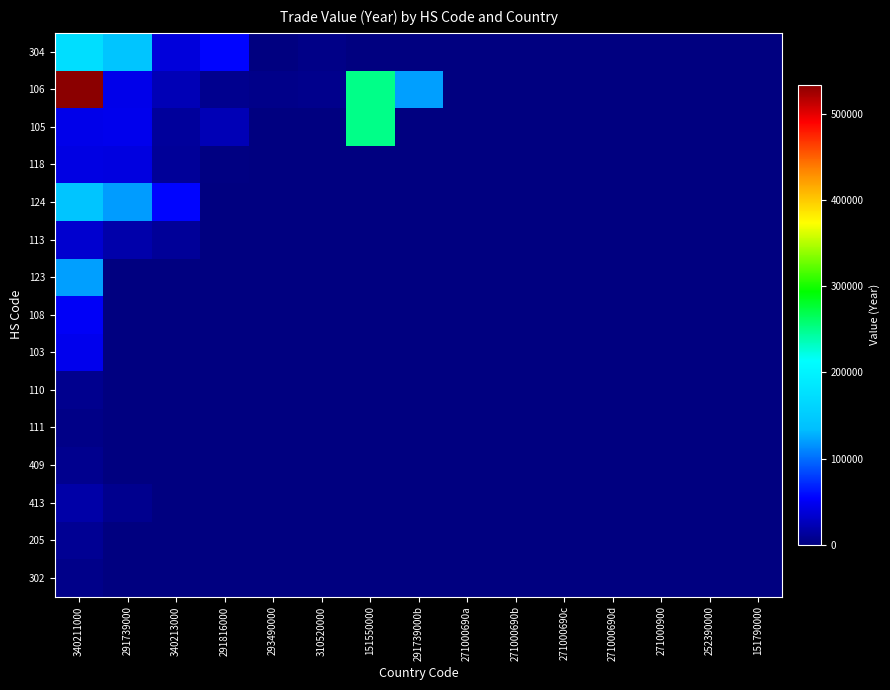

Which has a higher value, 252390000 or 271000690a?

252390000